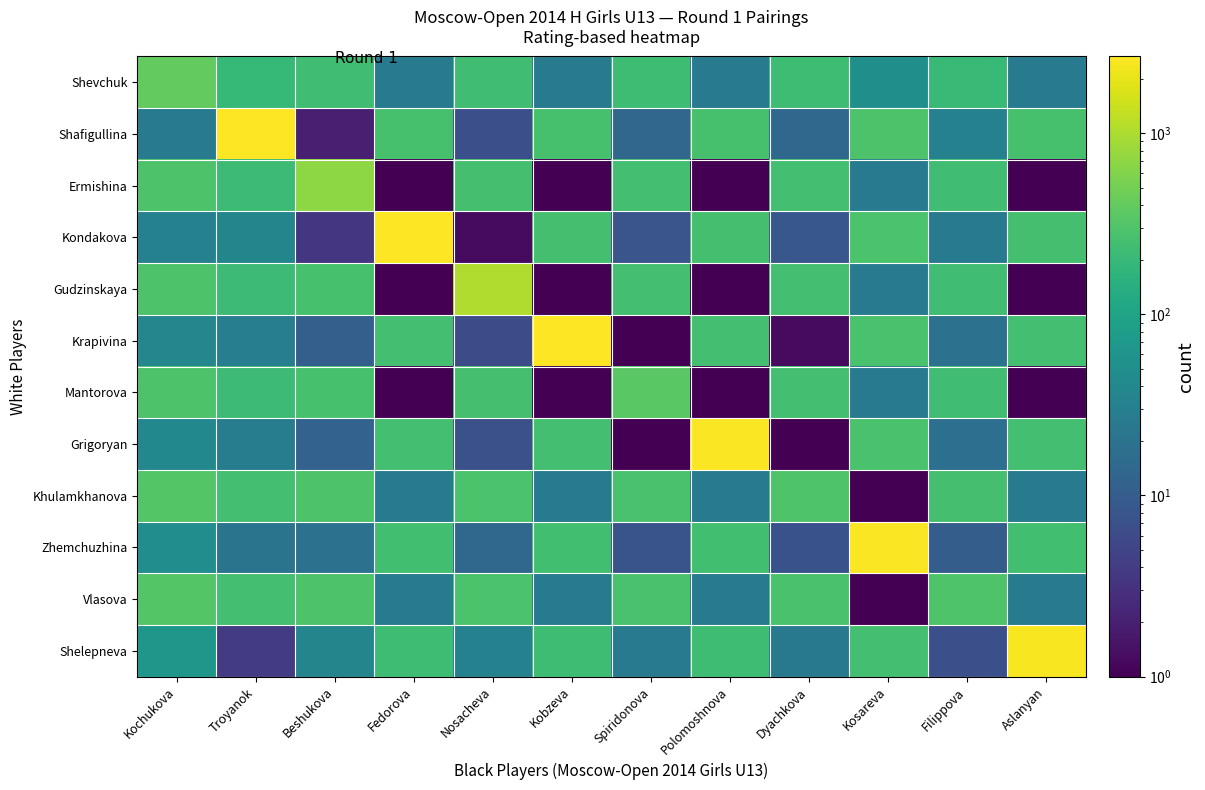

At which category is the sum across all series the highest?

Troyanok